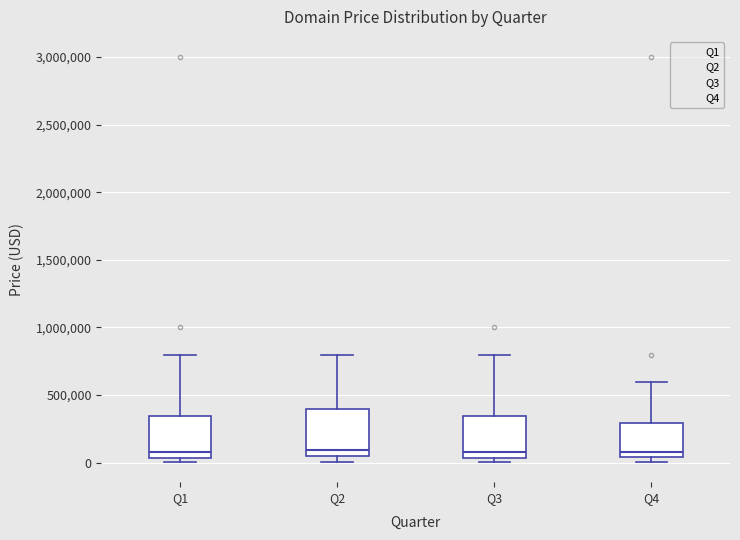

Reading left to right, transcribe this box plot: for each box, give where its median line is, the range the box spans, and where its two whiskers end, as read against the y-axis. The values are not printed on the chart, so give them approximately, as read against the axis.

Q1: median 100000, box 50000 to 350000, whiskers 0 to 800000
Q2: median 100000, box 50000 to 400000, whiskers 0 to 800000
Q3: median 100000, box 50000 to 350000, whiskers 0 to 800000
Q4: median 100000, box 50000 to 300000, whiskers 0 to 600000